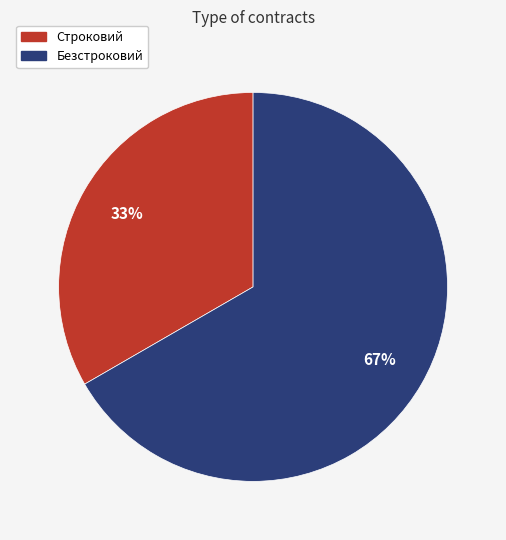

Does Строковий account for over 50% of the chart?

No